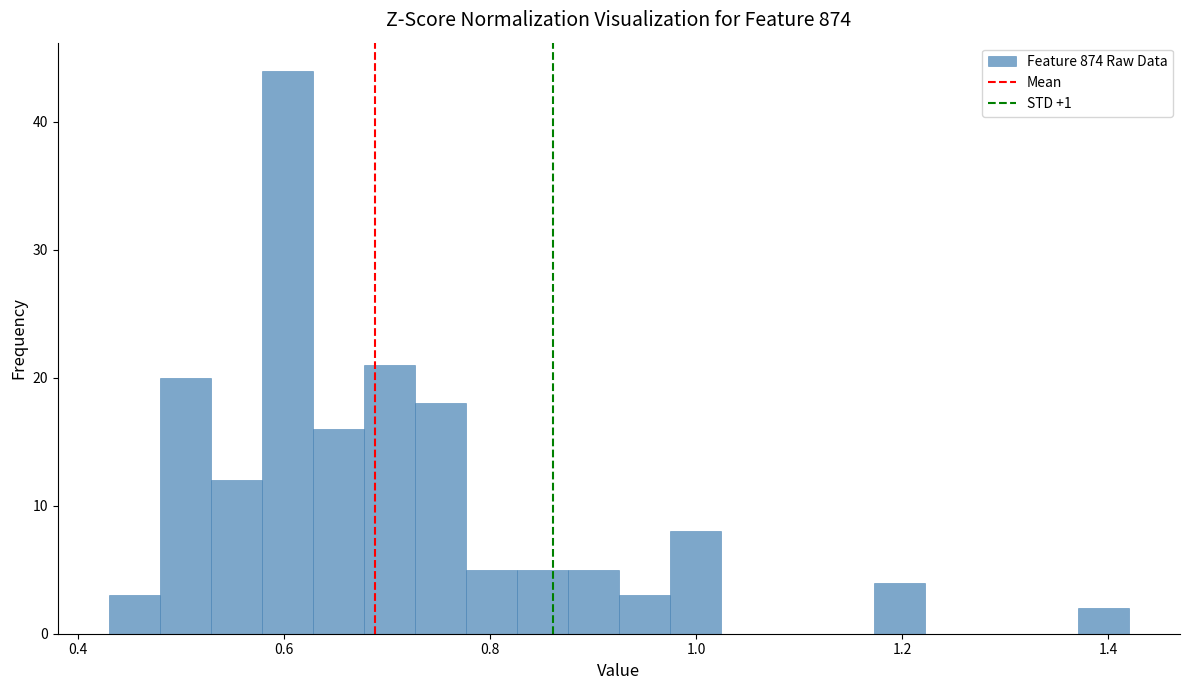

Around what value on the x-axis is the tallest bar? Give the approximate position of its centre, as read against the axis.

0.60